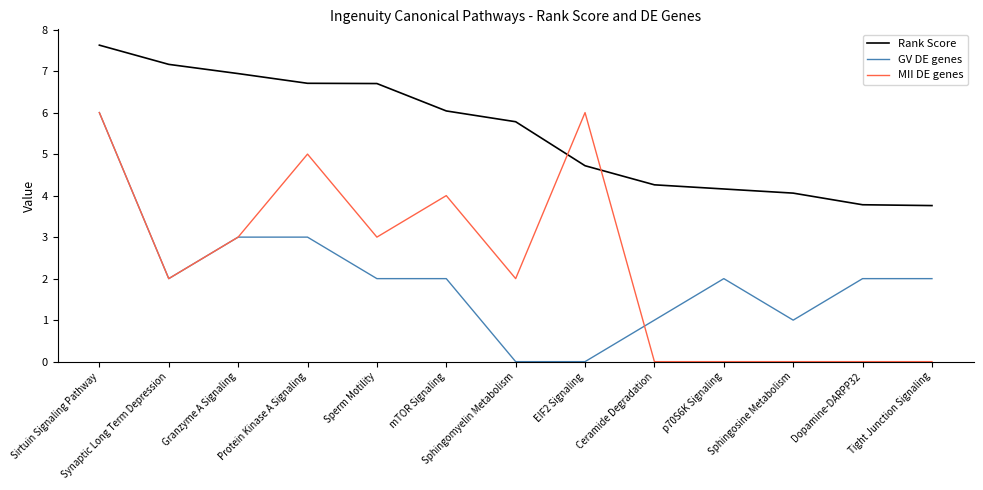

Does the chart display data point markers on the line(s)?

No